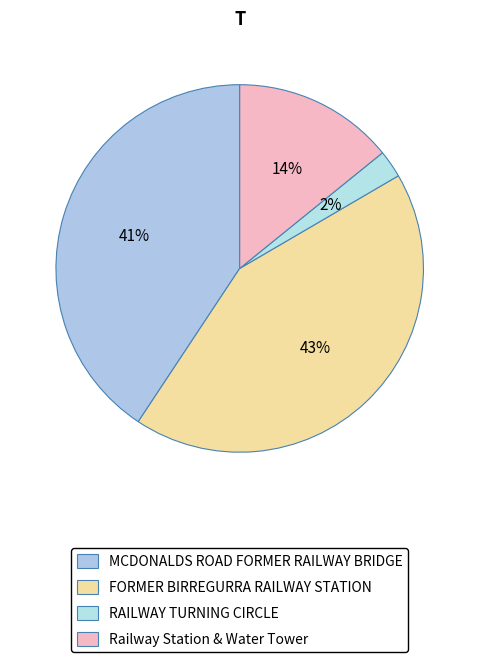

Count the number of slices in the pie.

4